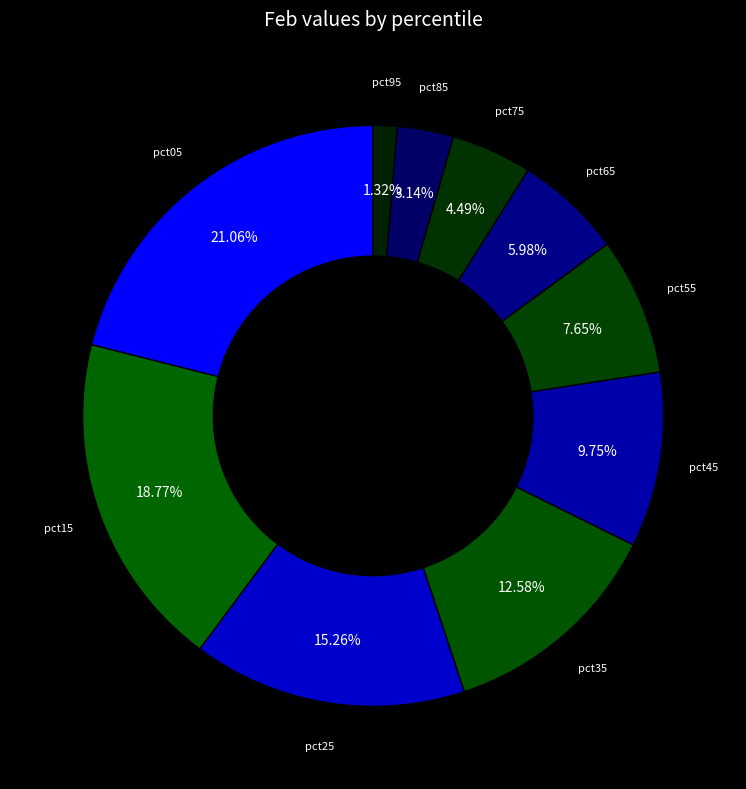

How many segments does this pie chart have?

10